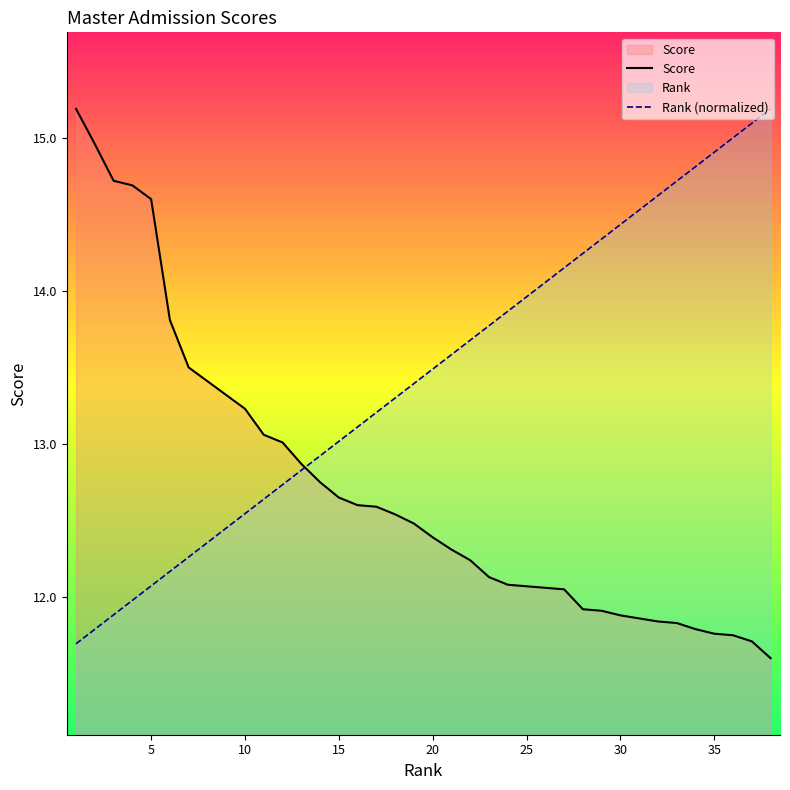

Does the chart display data point markers on the line(s)?

No